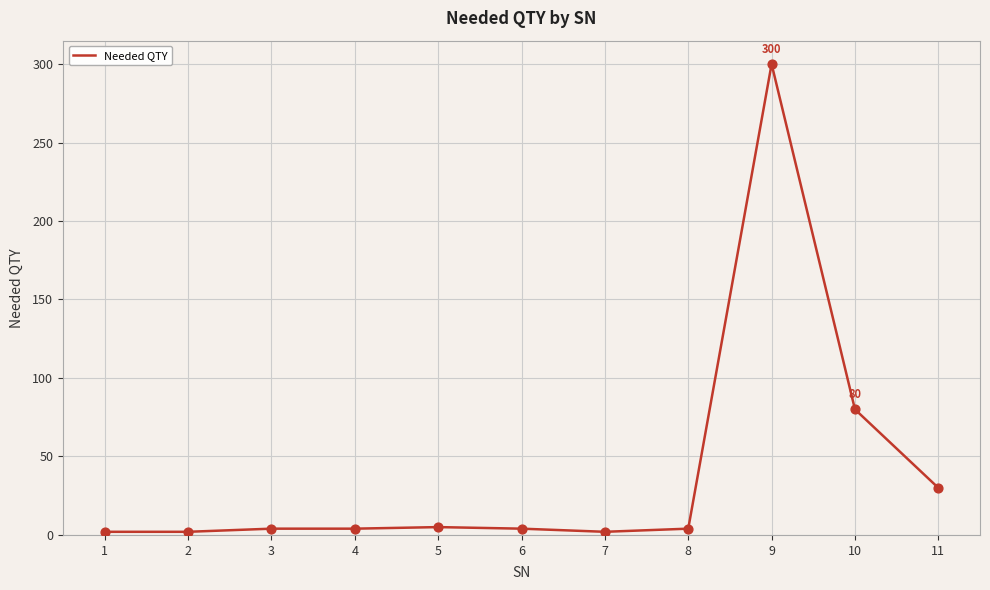

What is the ratio of the value at 9 to the value at 2?

150.0